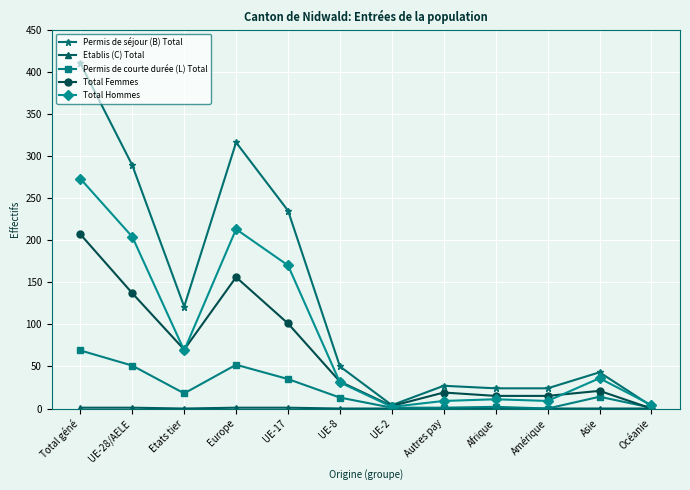

What is the minimum value for Total Hommes?

2